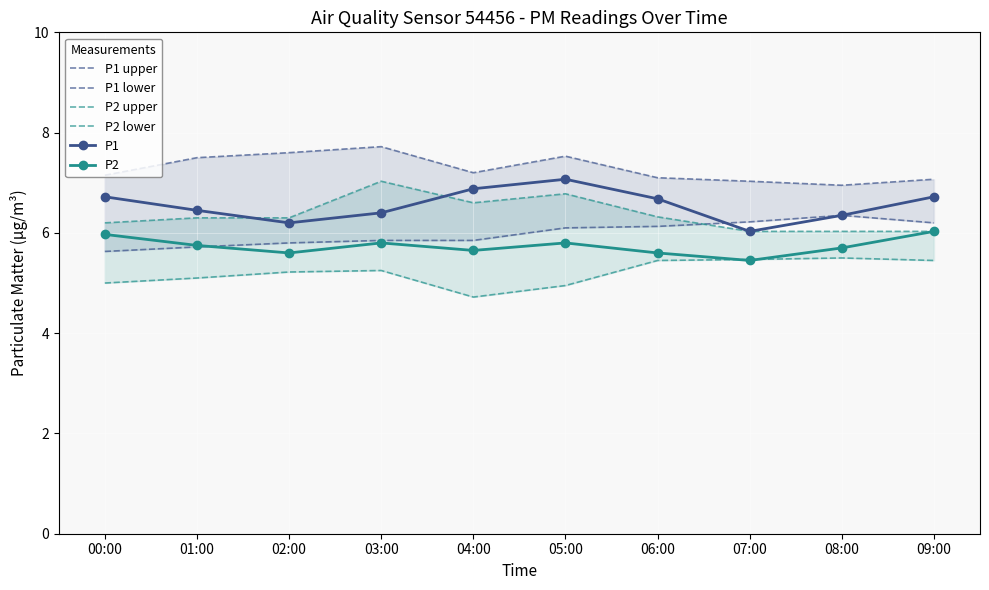

What is the label of the 4th point from the left?

03:00